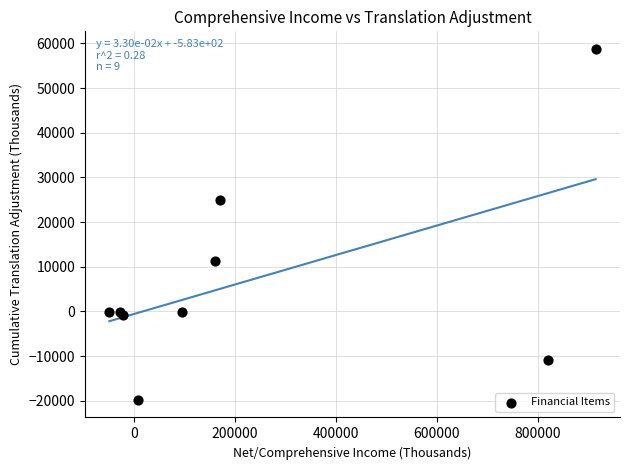

What Y value in the scatter plot is closest to 19495?

24964